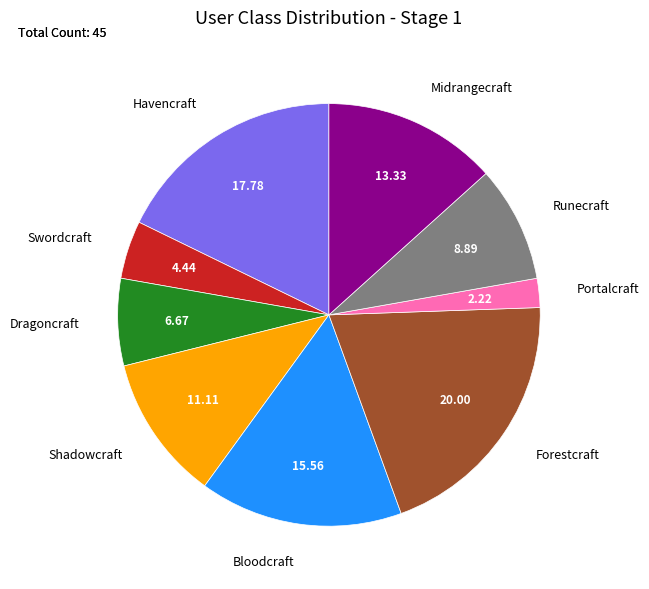

Is there any slice that represents more than half of the pie?

No